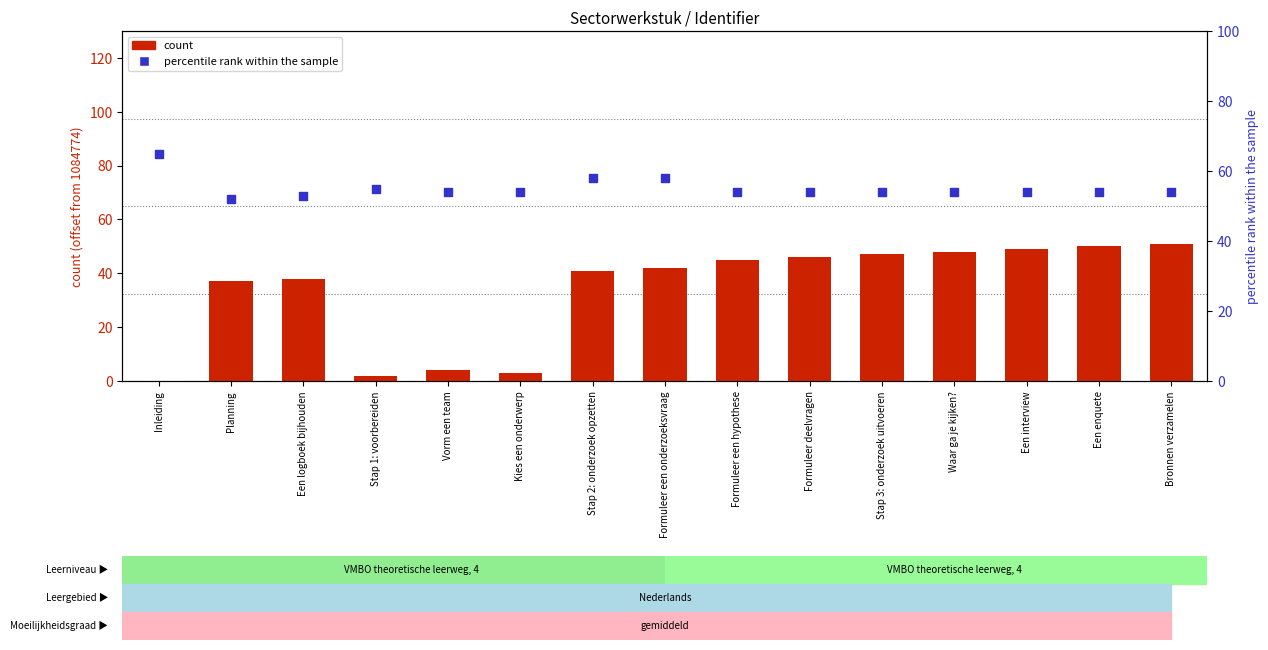

Which series reaches the minimum Y coordinate?

count